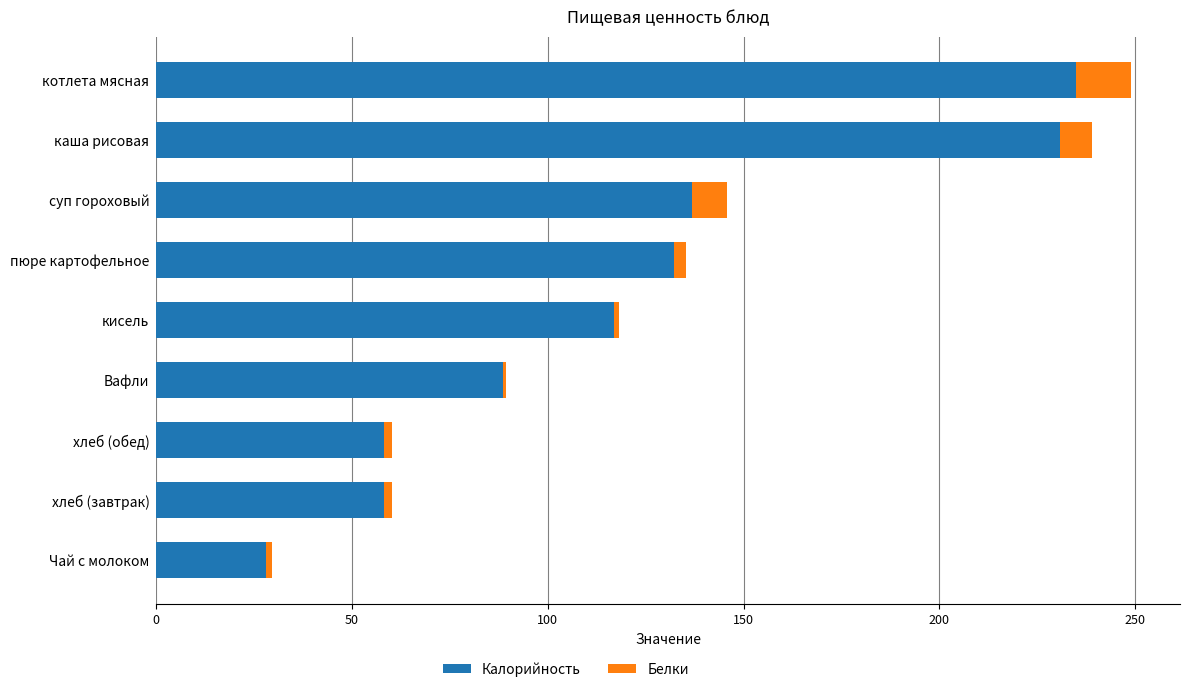

What is the highest value of the Калорийность series?

235.0